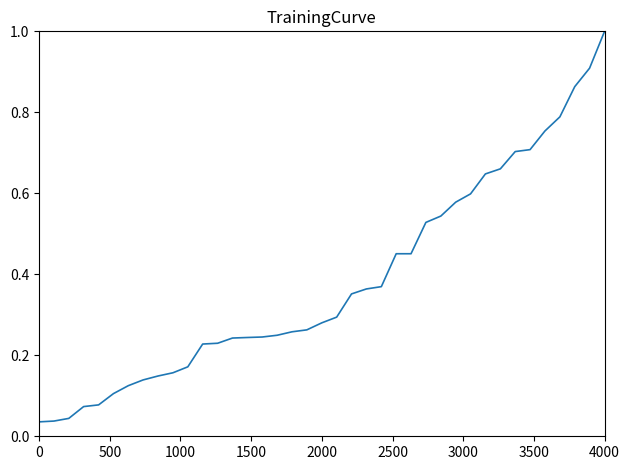

What is the maximum value shown in the chart?

1.0